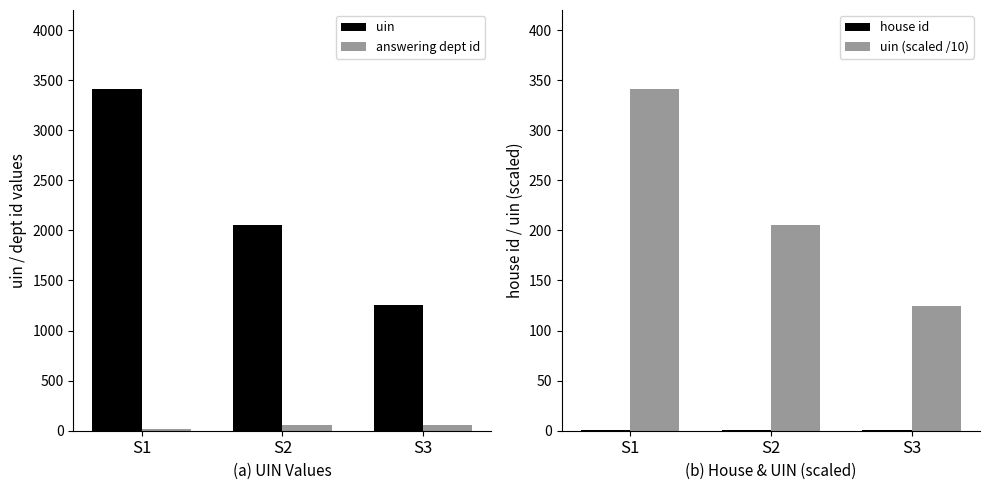

What is the highest value of the answering dept id series?

58